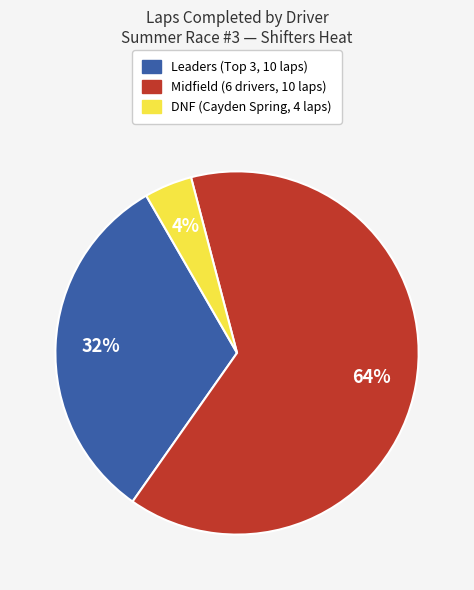

Is there any slice that represents more than half of the pie?

Yes